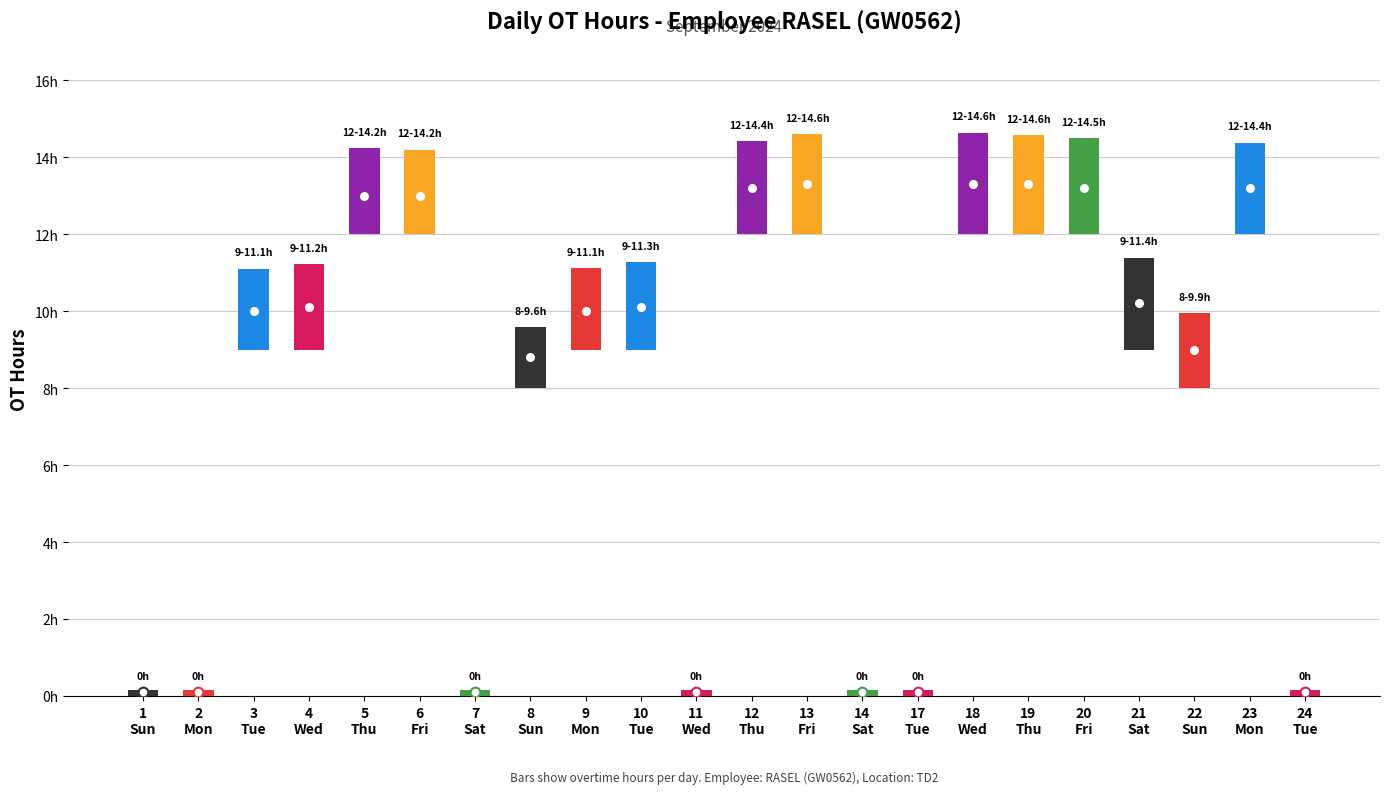

How many bars are there in total?

22